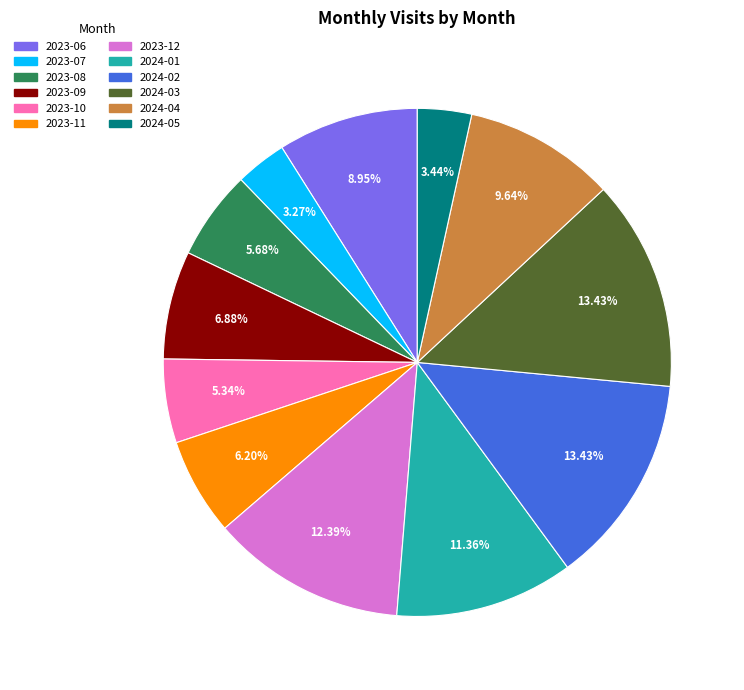

Between 2023-10 and 2024-05, which is larger?

2023-10